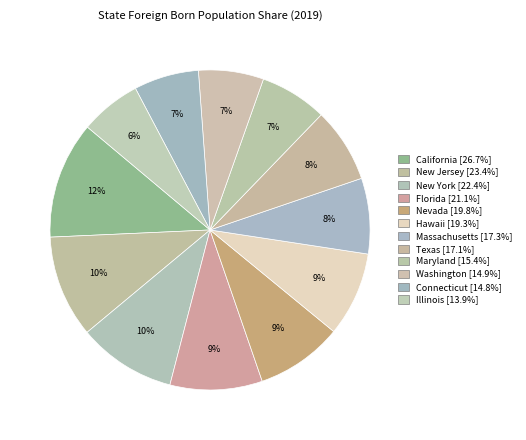

Is there a majority slice in this chart?

No